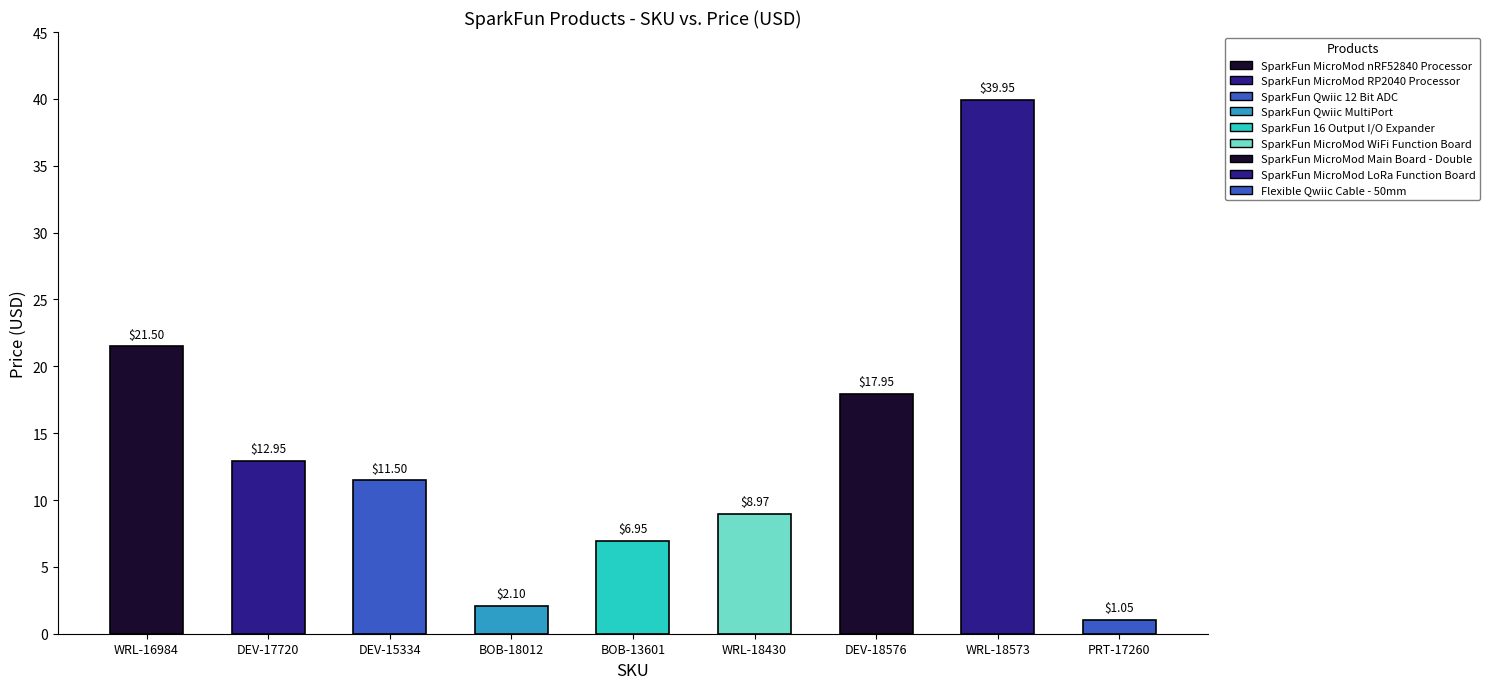

How many bars are there in total?

9